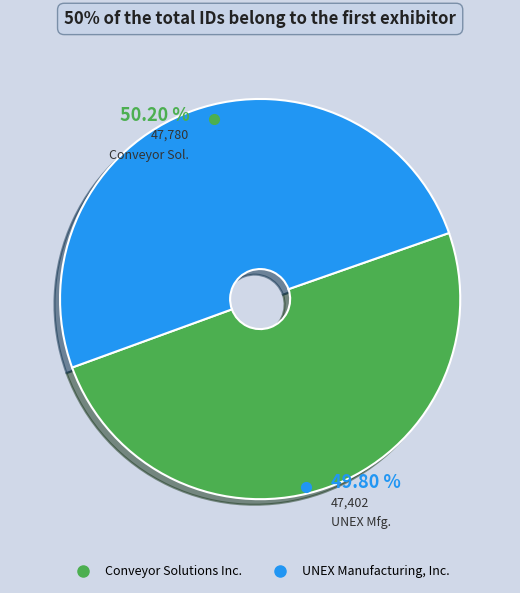

Is it true that Conveyor Solutions Inc. is 38% of the pie?

False